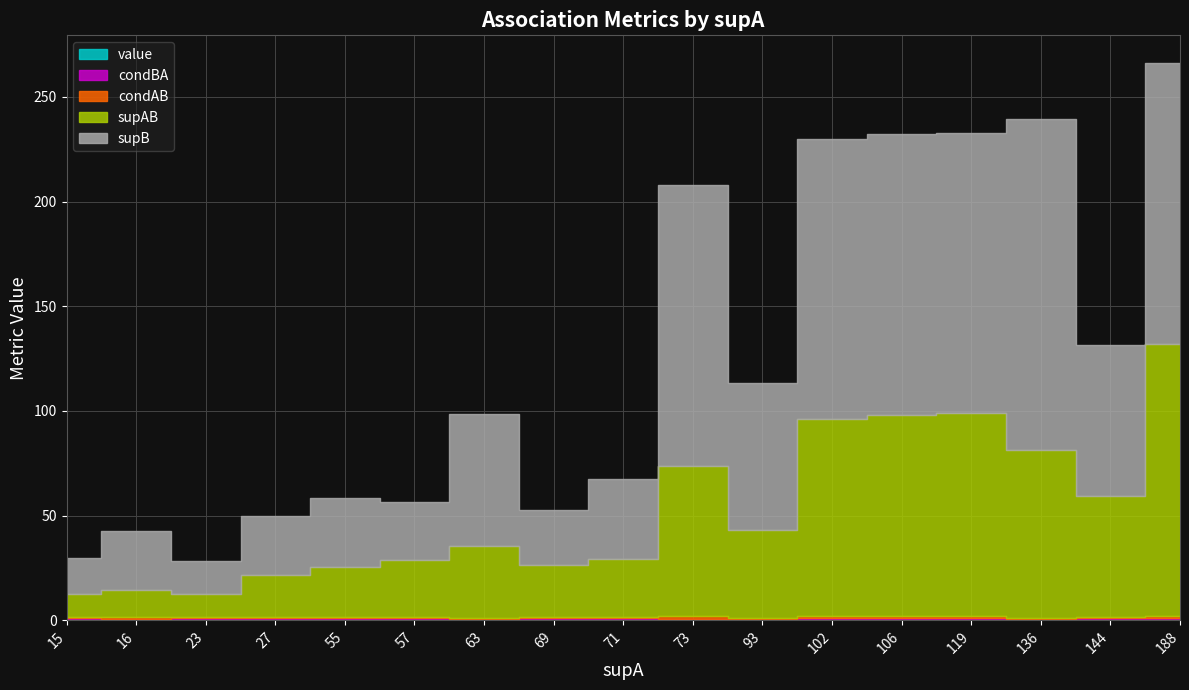

What is the average value of the supAB series?

50.7